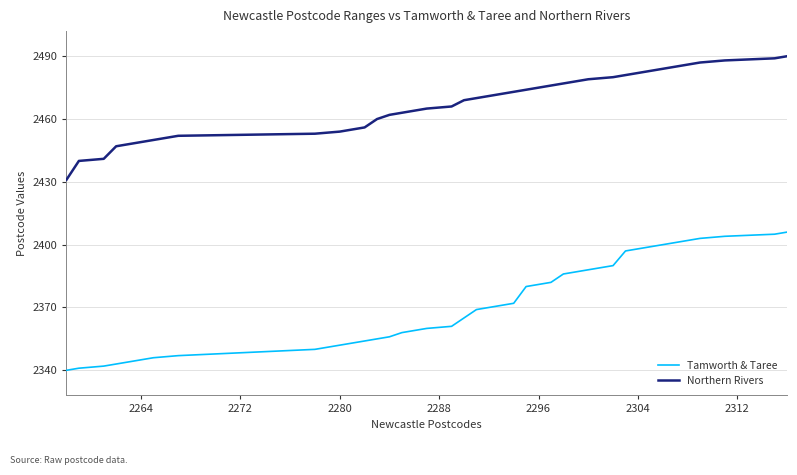

What is the lowest value of the Northern Rivers series?

2431